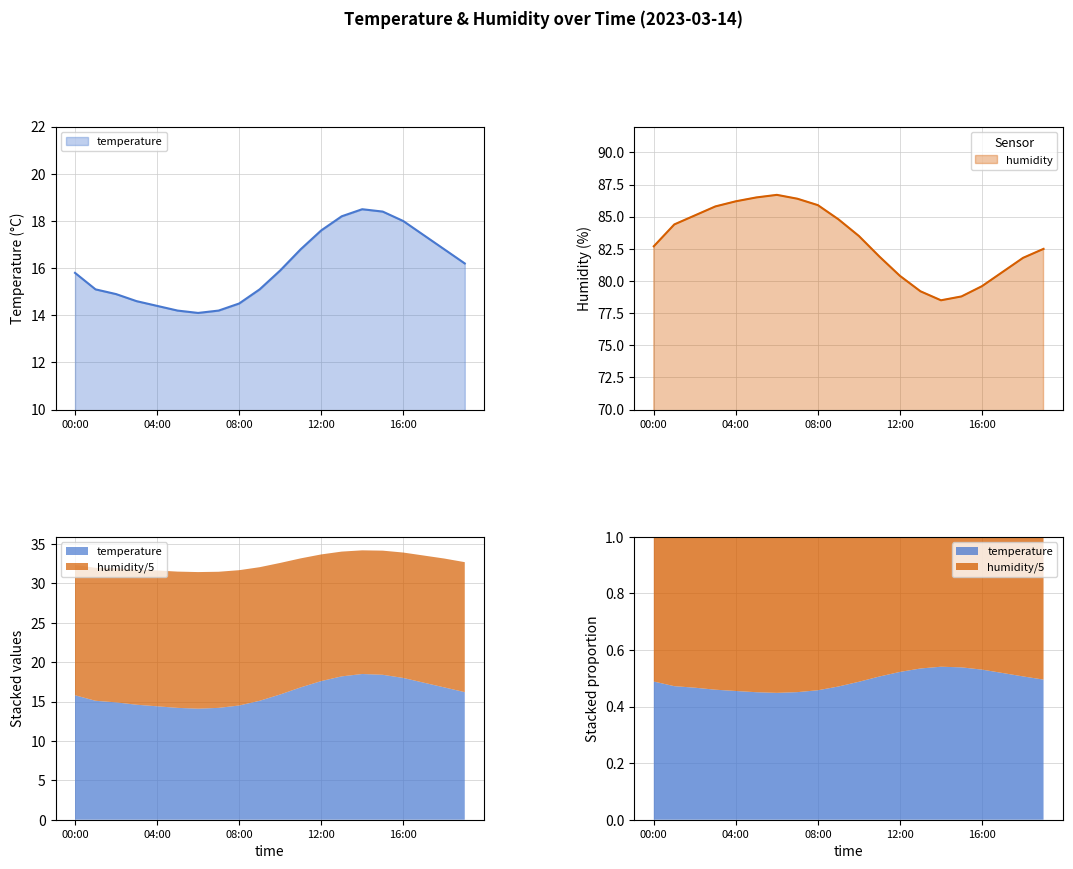

Between 11:00 and 15:00, which is larger?

15:00